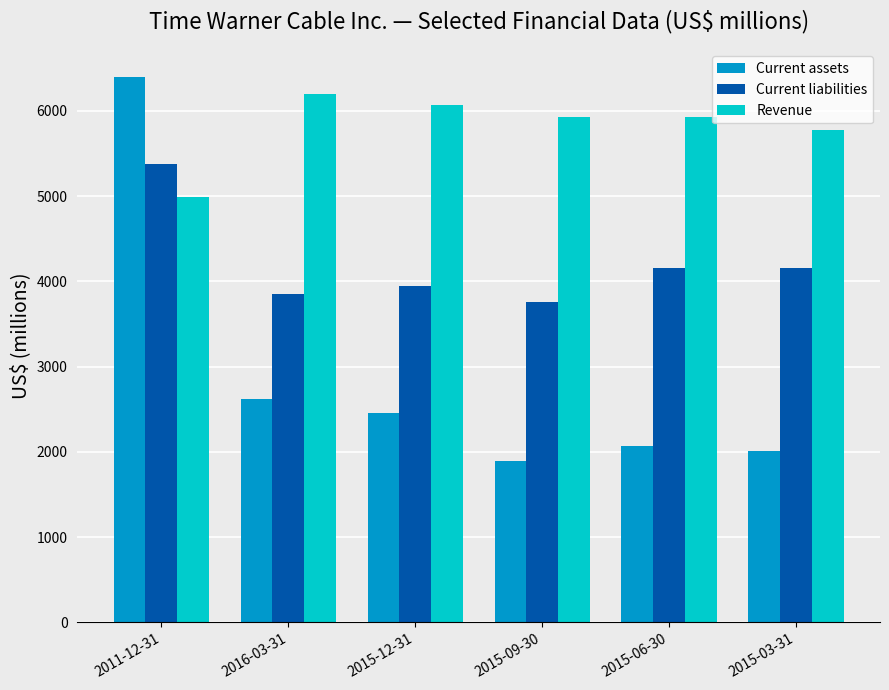

How many groups of bars are there?

6